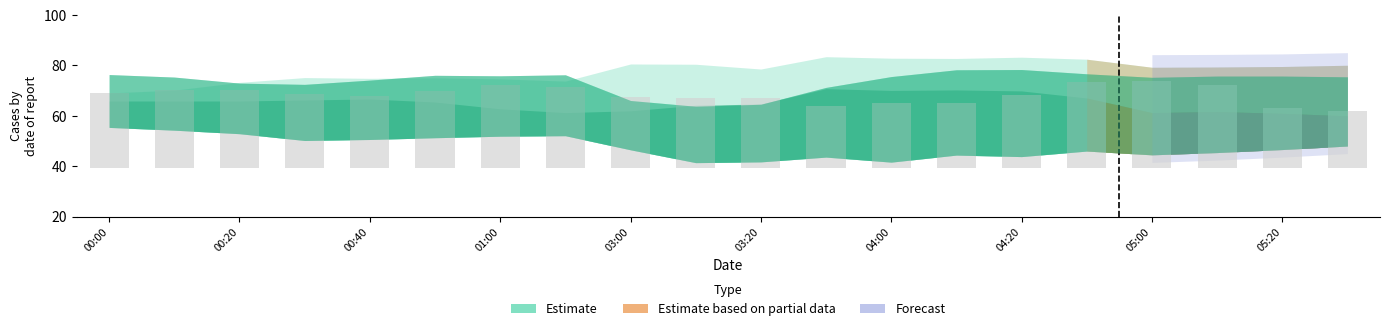

Where does the 5.001 series first go above 76?

03:00